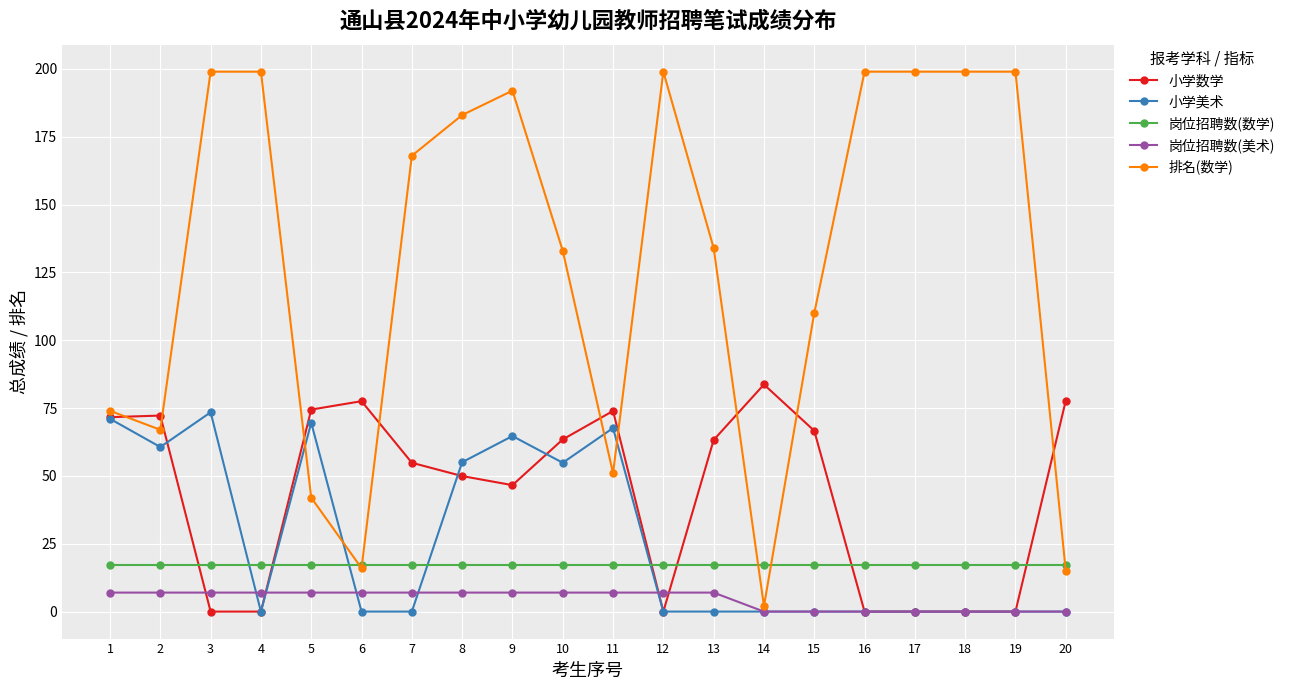

What is the value of the 岗位招聘数(美术) point at the 11th from the left?

7.0